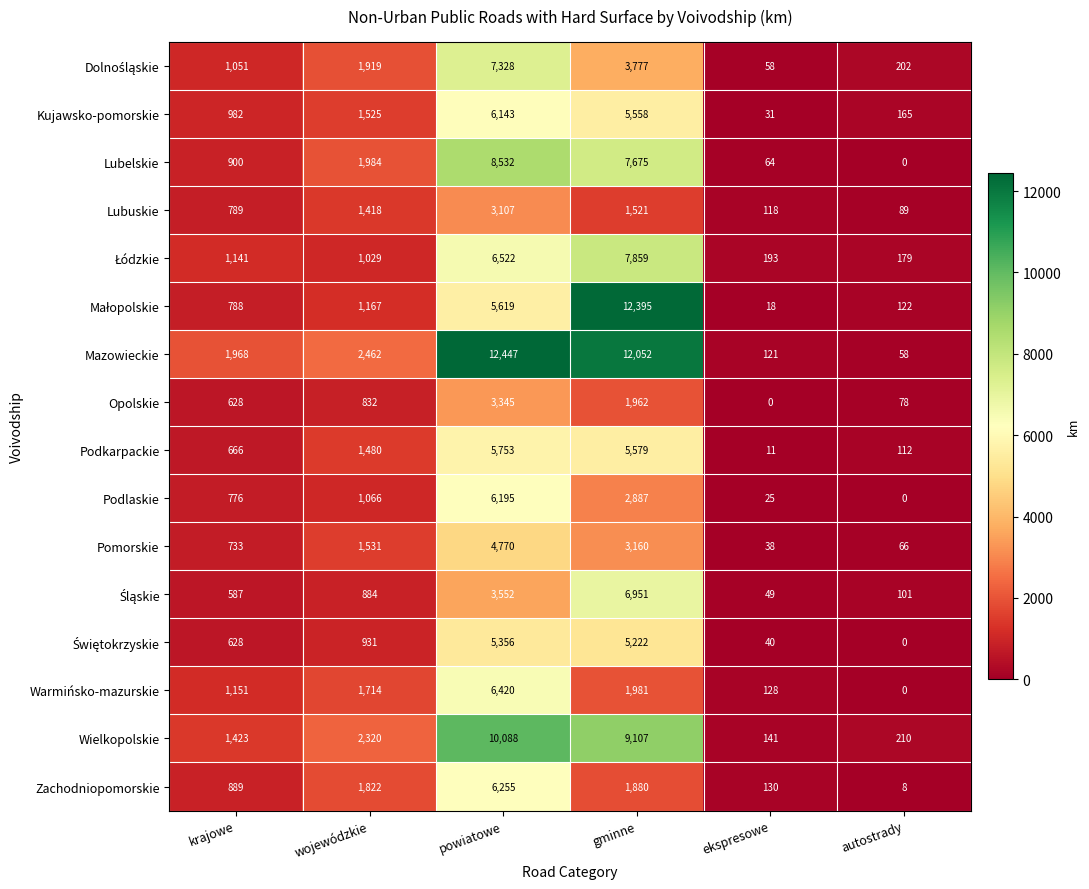

Which series has the widest spread of values?

Mazowieckie